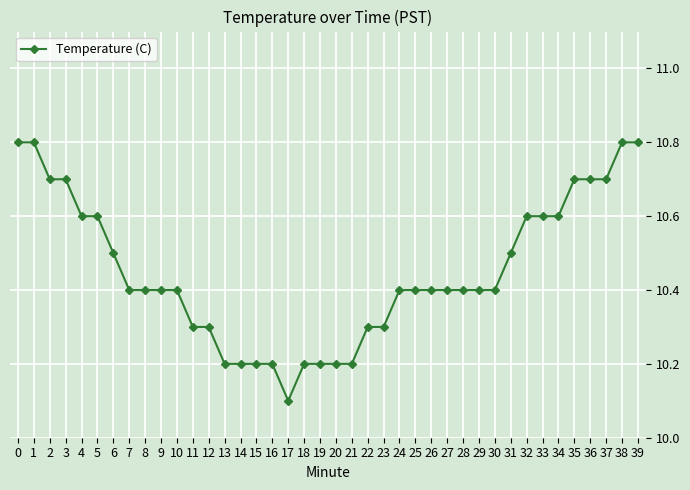

Where is the data nearest to the value 10?

17